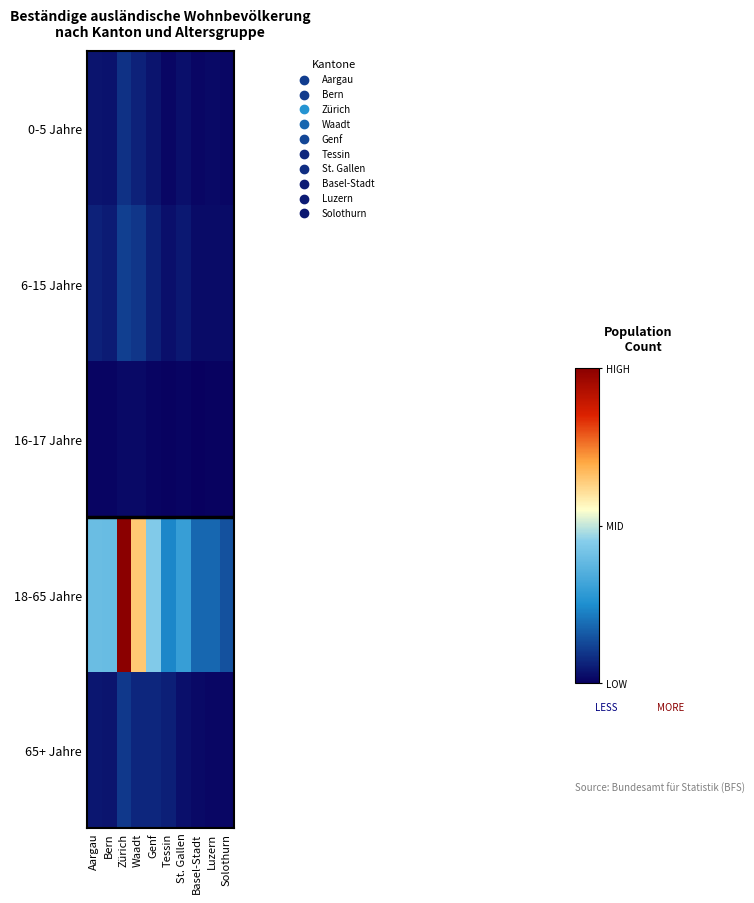

Reading left to right, what are all the values shown in this chart?

0-5 Jahre: Aargau=0.0	Bern=0.0	Zürich=0.1	Waadt=0.1	Genf=0.0	Tessin=0.0	St. Gallen=0.0	Basel-Stadt=0.0	Luzern=0.0	Solothurn=0.0
6-15 Jahre: Aargau=0.1	Bern=0.1	Zürich=0.1	Waadt=0.1	Genf=0.1	Tessin=0.0	St. Gallen=0.0	Basel-Stadt=0.0	Luzern=0.0	Solothurn=0.0
16-17 Jahre: Aargau=0.0	Bern=0.0	Zürich=0.0	Waadt=0.0	Genf=0.0	Tessin=0.0	St. Gallen=0.0	Basel-Stadt=0.0	Luzern=0.0	Solothurn=0.0
18-65 Jahre: Aargau=0.4	Bern=0.4	Zürich=1.0	Waadt=0.6	Genf=0.4	Tessin=0.2	St. Gallen=0.3	Basel-Stadt=0.2	Luzern=0.2	Solothurn=0.1
65+ Jahre: Aargau=0.0	Bern=0.0	Zürich=0.1	Waadt=0.1	Genf=0.1	Tessin=0.1	St. Gallen=0.0	Basel-Stadt=0.0	Luzern=0.0	Solothurn=0.0